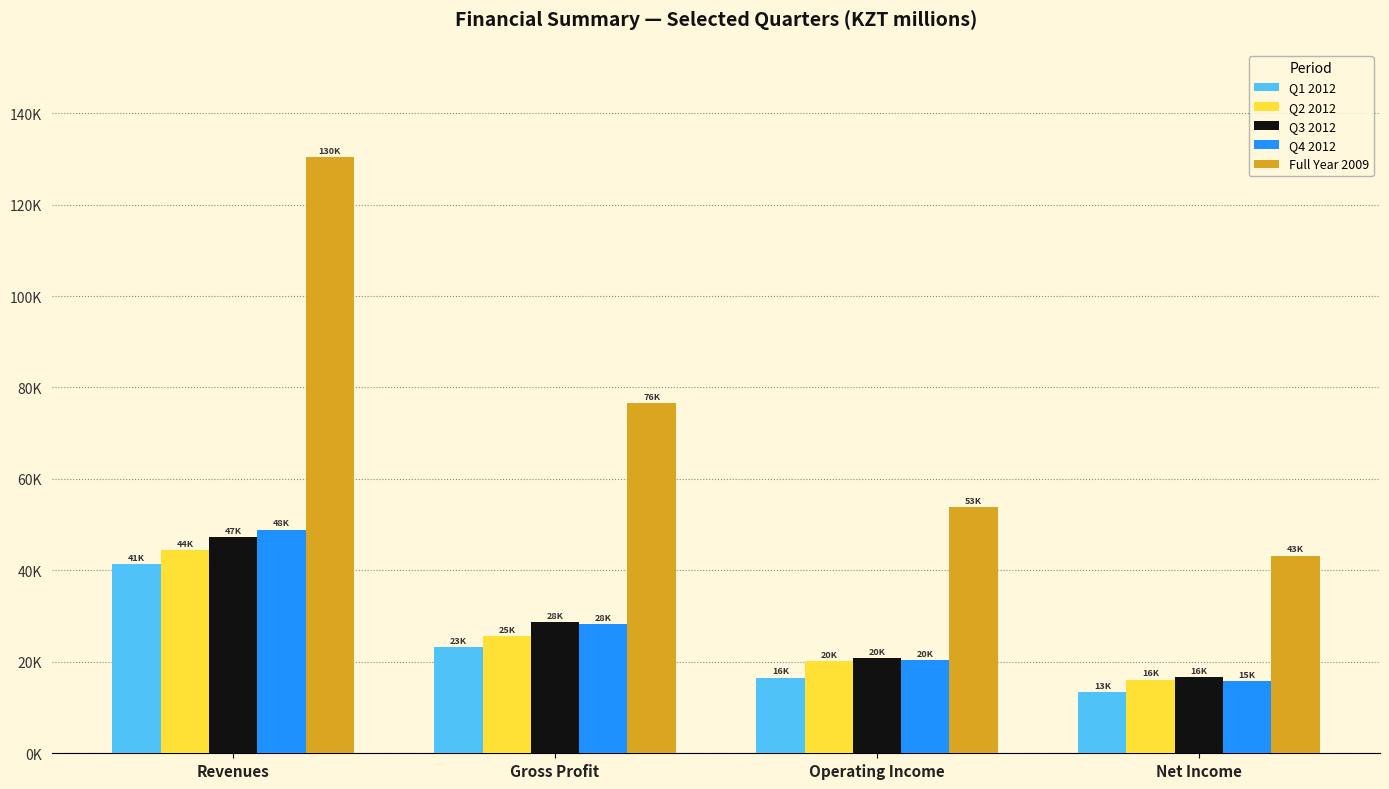

At which category does the chart reach its peak across all series?

Revenues